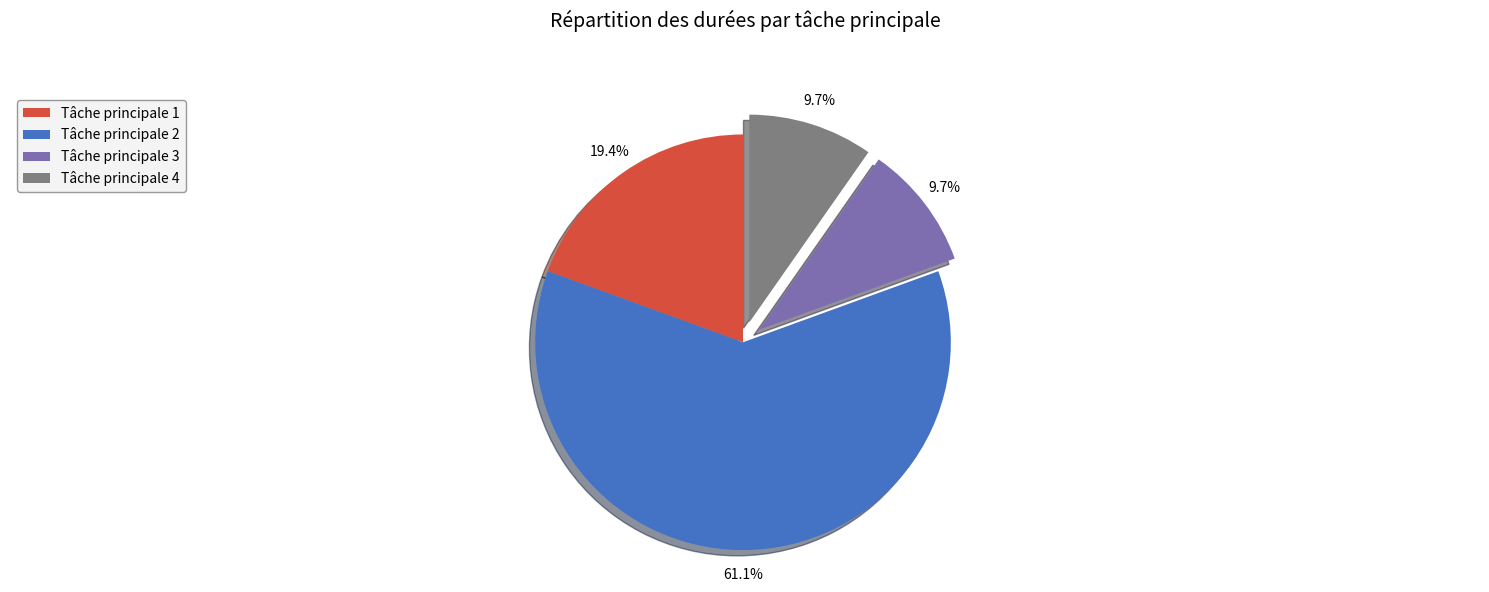

How much of the chart is everything except Tâche principale 4?

90.3%